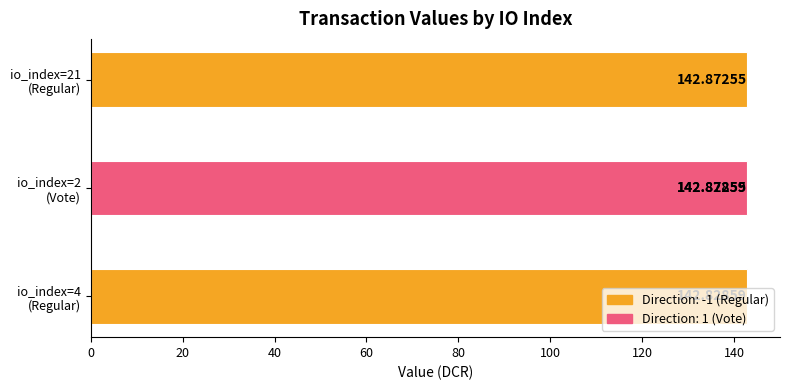

Which has a higher value, io_index=4 (Regular) or io_index=21 (Regular)?

io_index=21 (Regular)